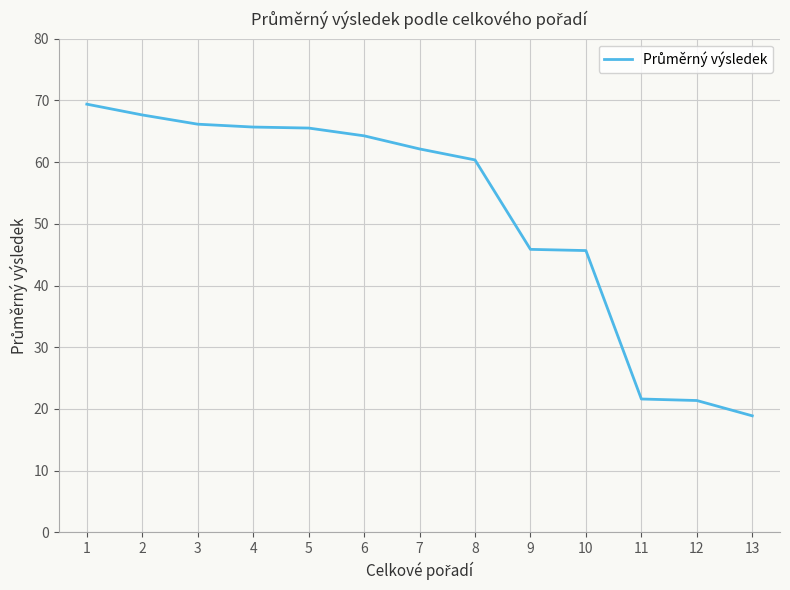

At which label is the value closest to 44?

10